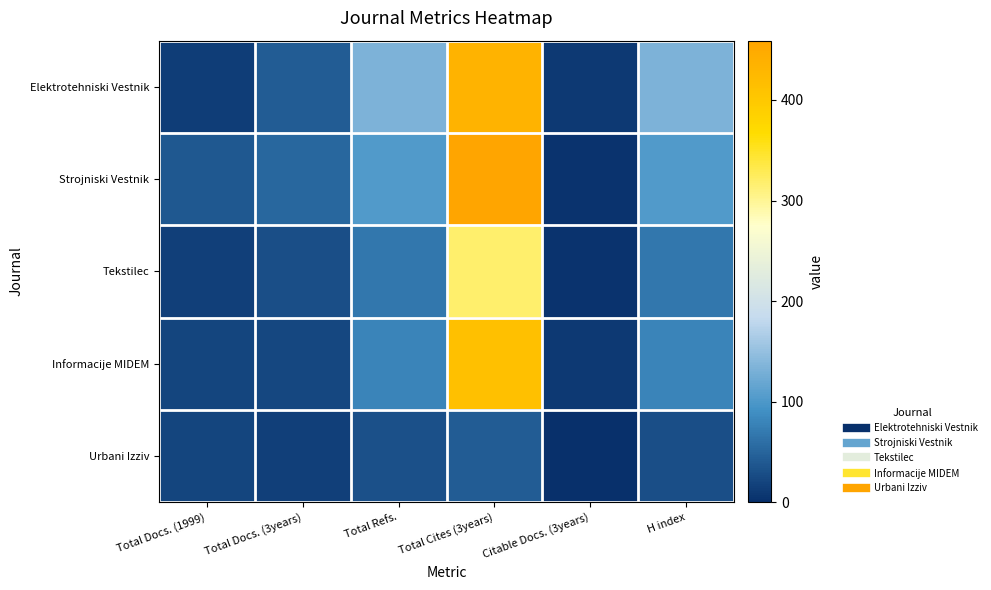

How many categories are shown in the chart?

6